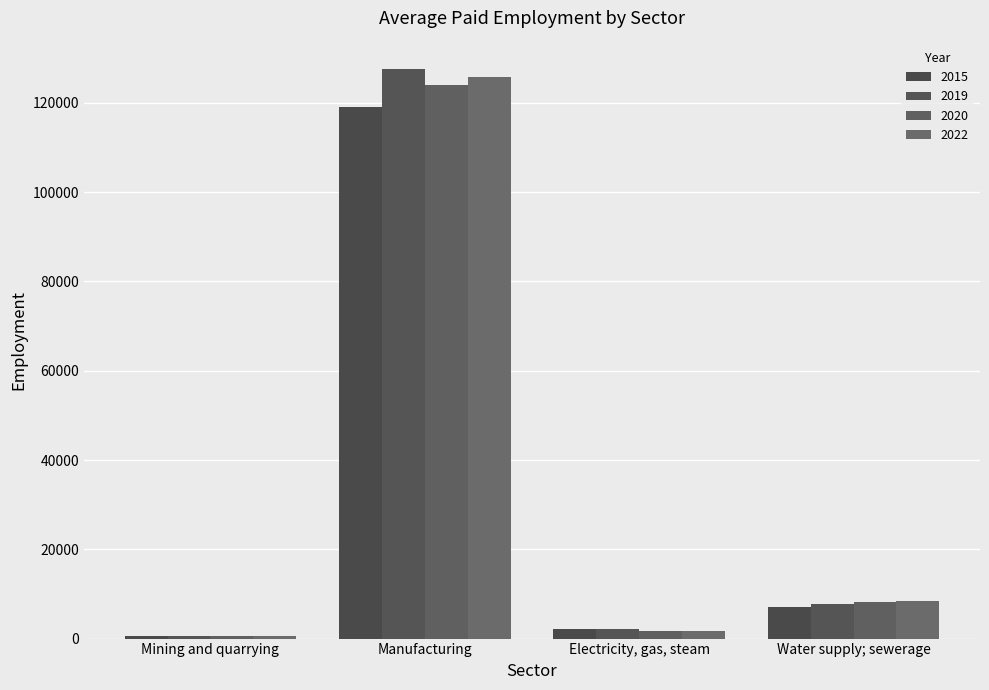

At Manufacturing, list the series in order from largest to smallest.

2019, 2022, 2020, 2015